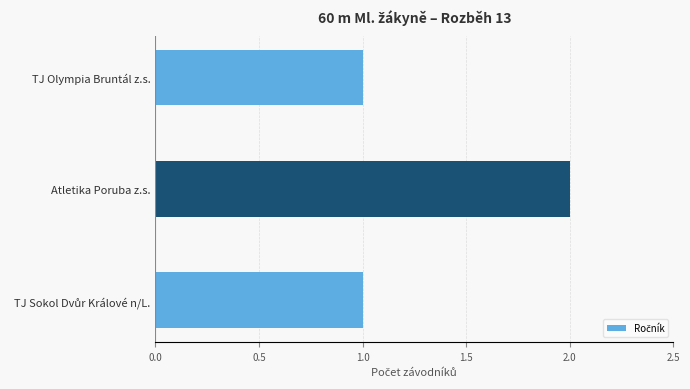

What is the sum of all values?

4